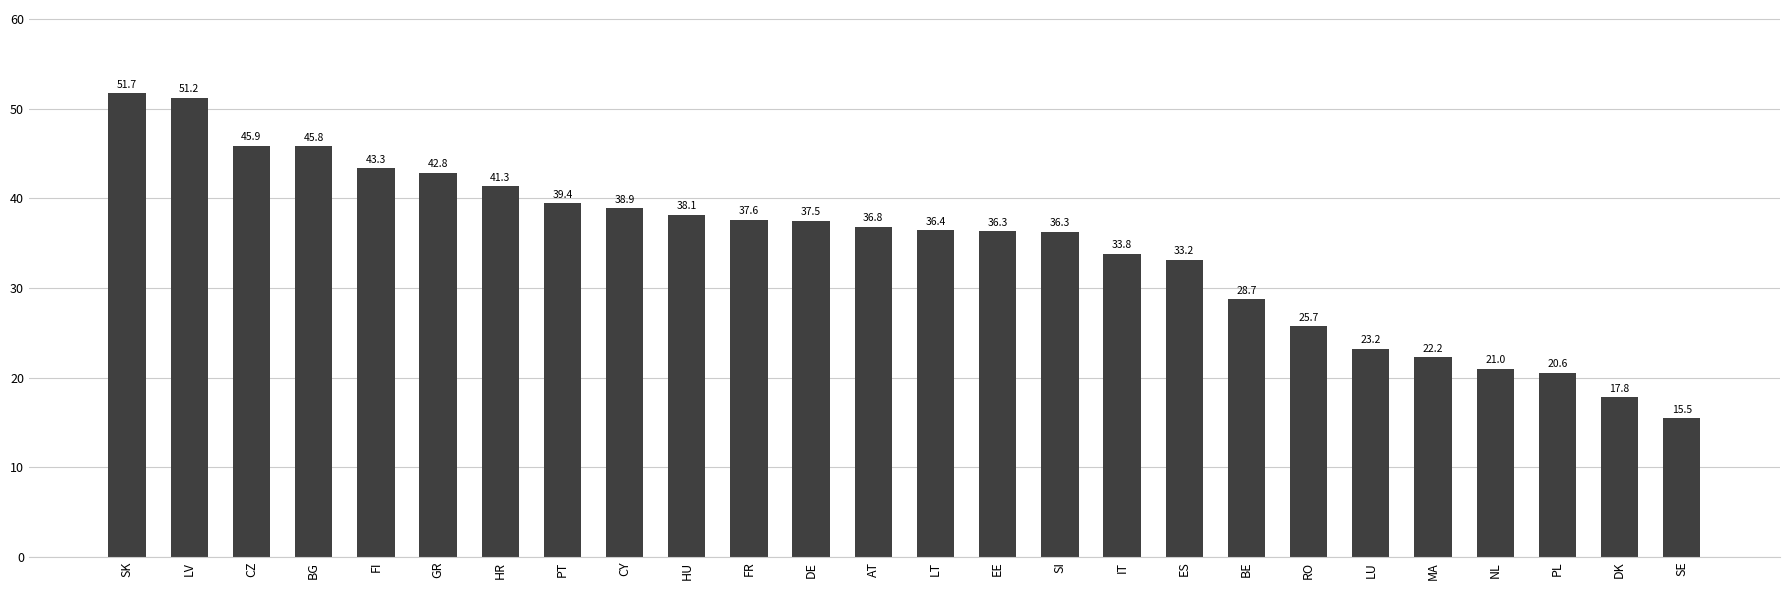

What is the approximate value at DE?

37.5